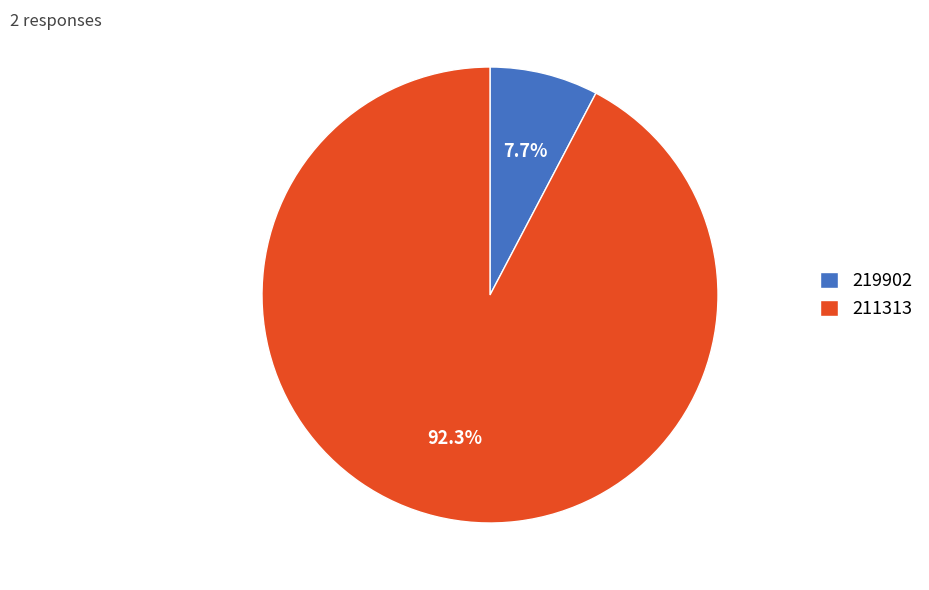

Is it true that 211313 is 92% of the pie?

True